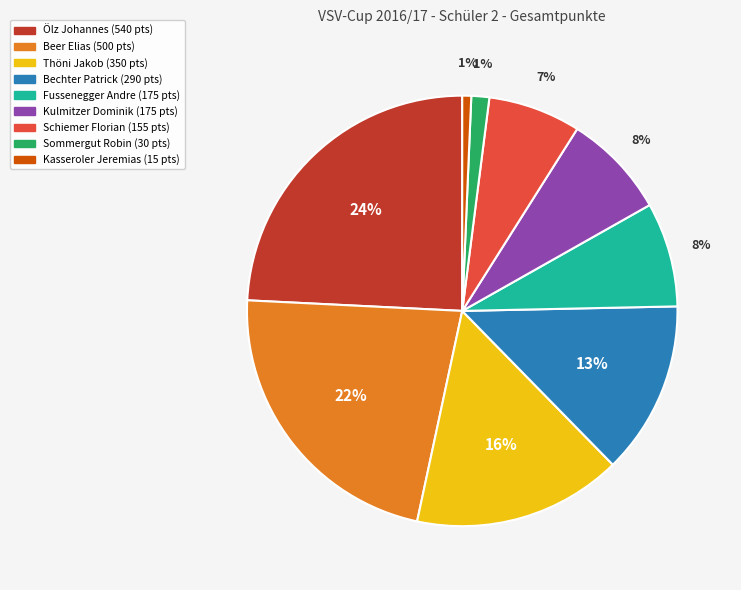

Between Kasseroler Jeremias and Thöni Jakob, which is larger?

Thöni Jakob